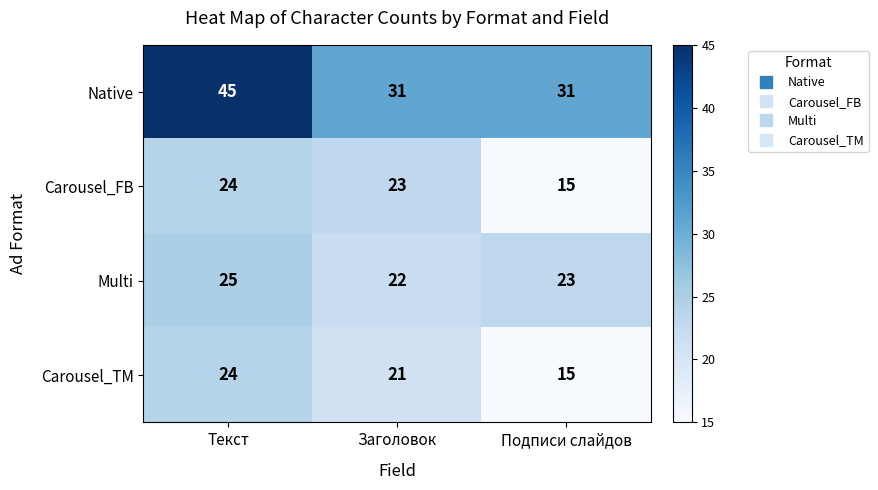

How many series are shown in this chart?

4